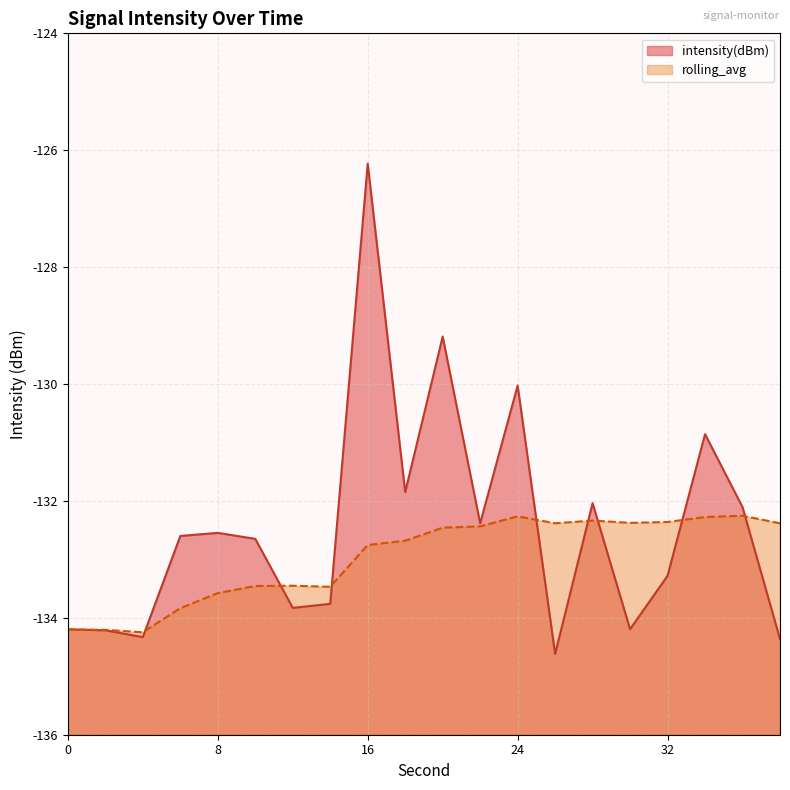

What value does the intensity(dBm) series have at 4?

-134.3